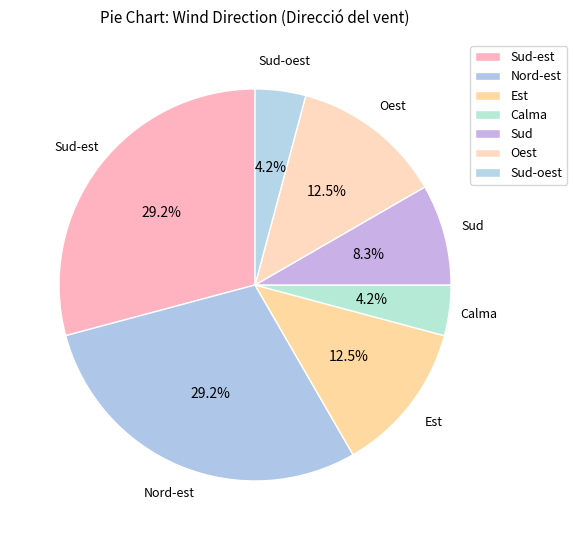

True or false: Sud-oest accounts for 10% of the total.

False